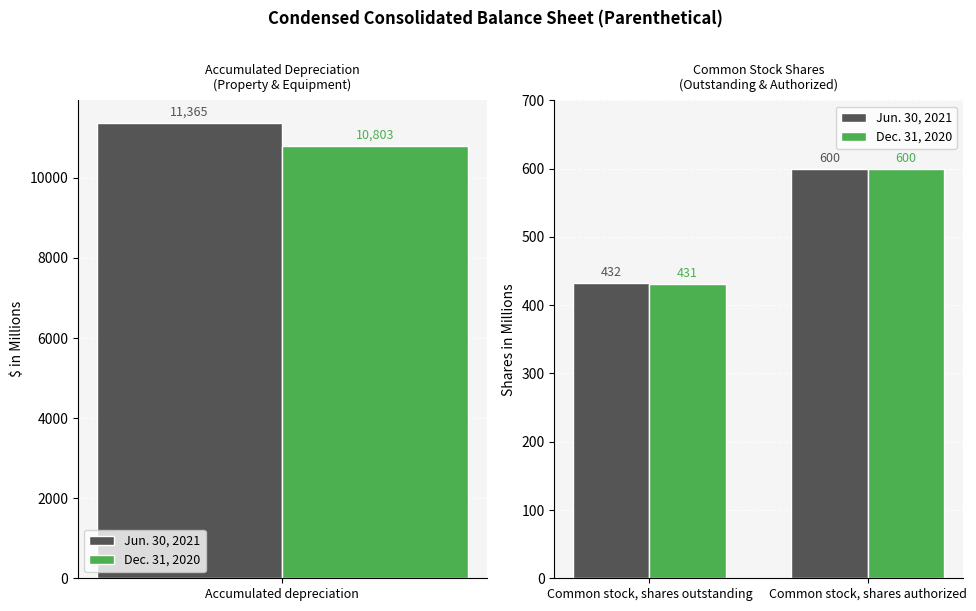

The Dec. 31, 2020 series shows 758 at Common stock, shares outstanding. True or false?

False